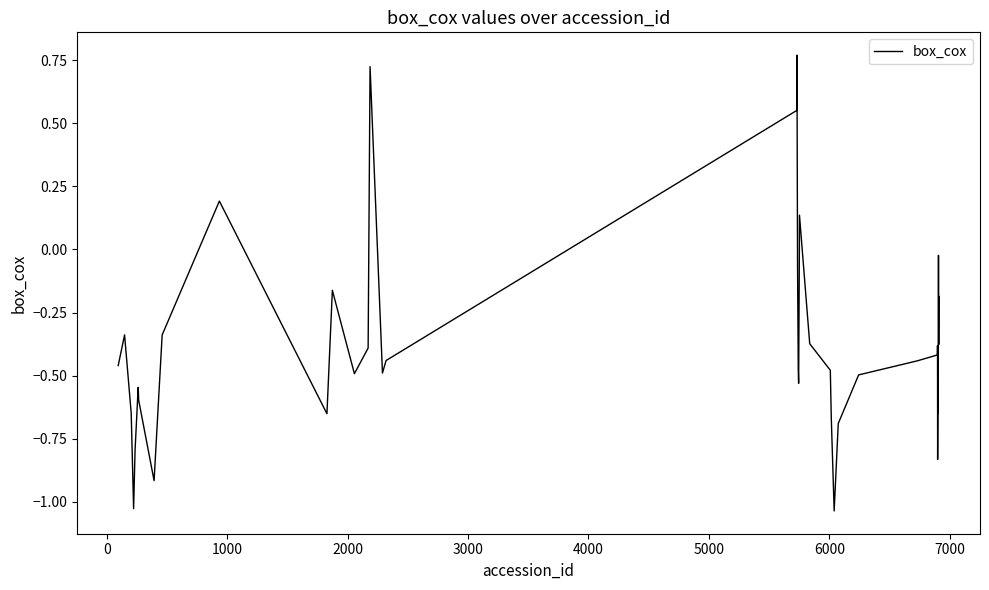

What is the difference between the second highest and minimum values?

1.8